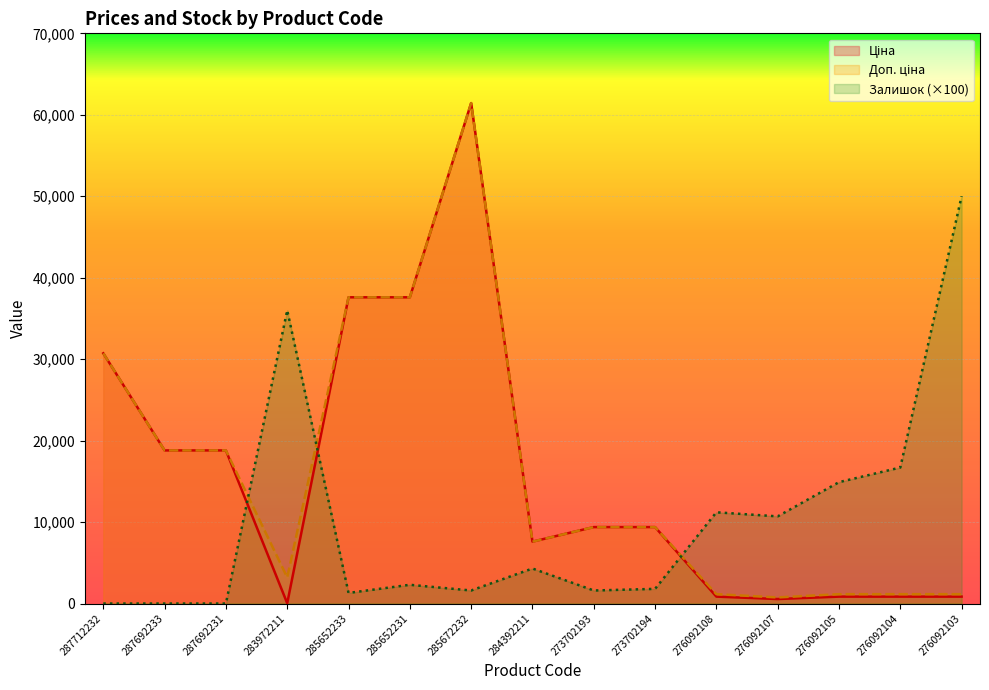

Count the number of categories in the chart.

15